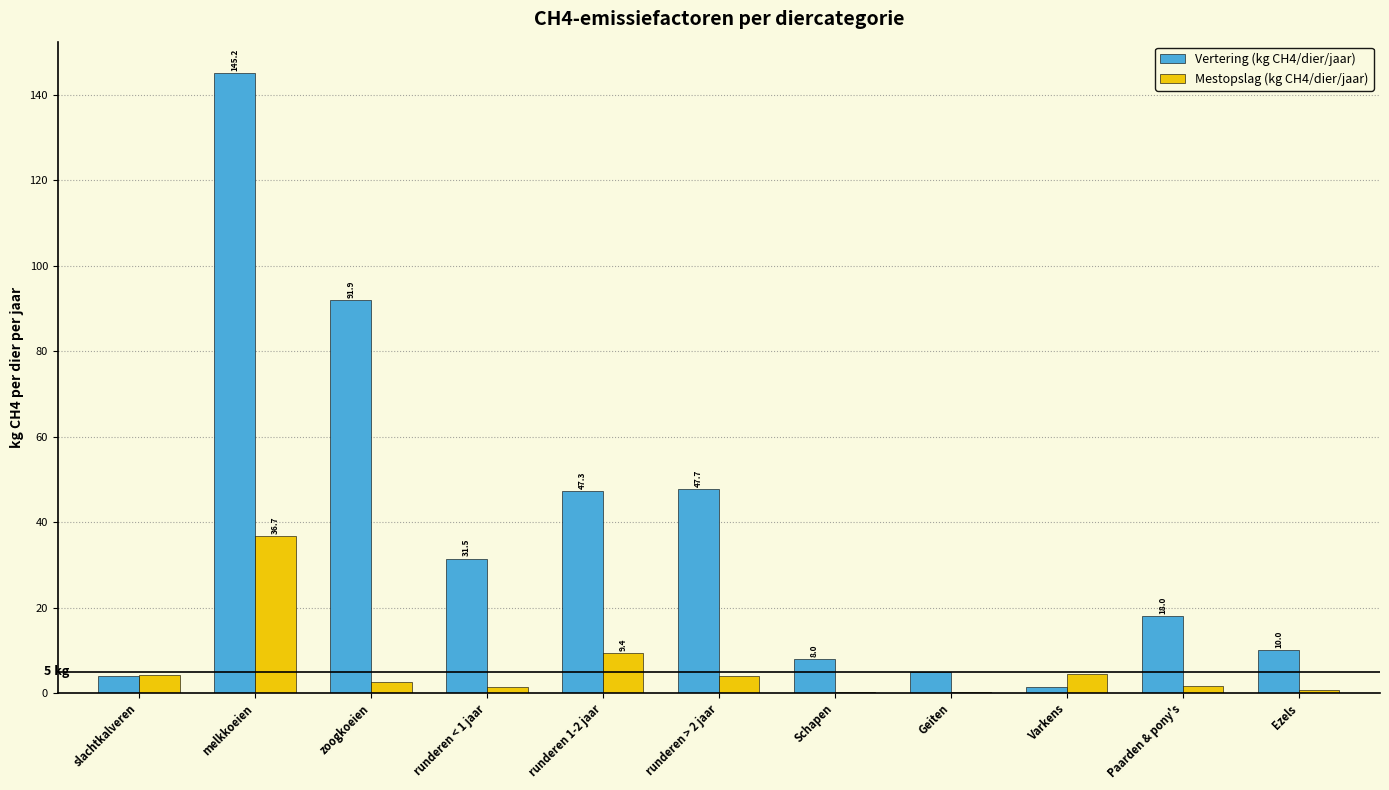

What is the total value across all series at Geiten?

5.1